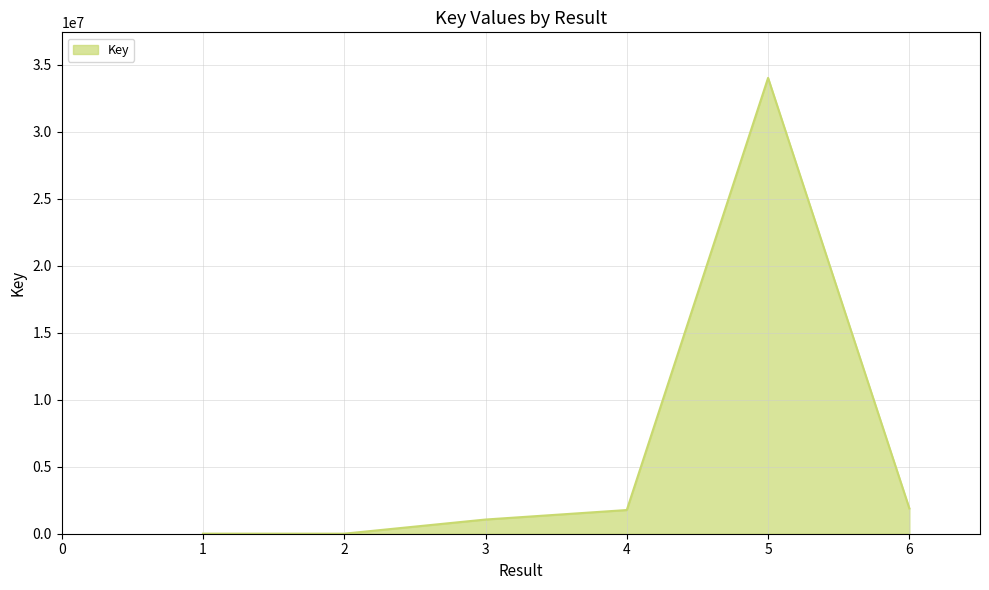

What is the greatest value displayed?

34008235